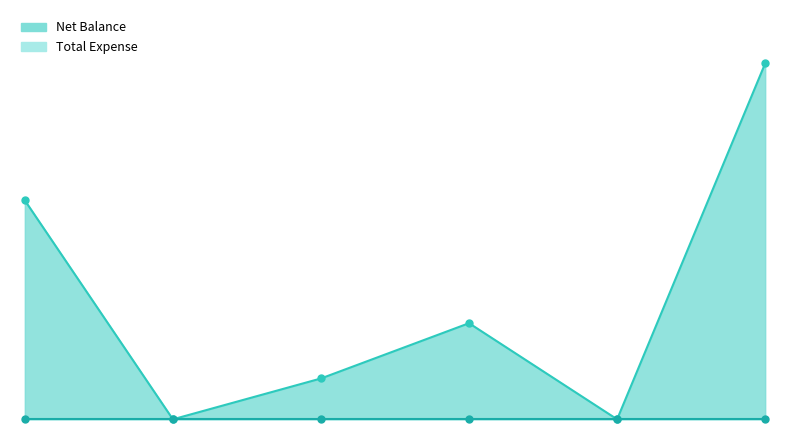

What is the difference between the maximum and minimum values?

66650